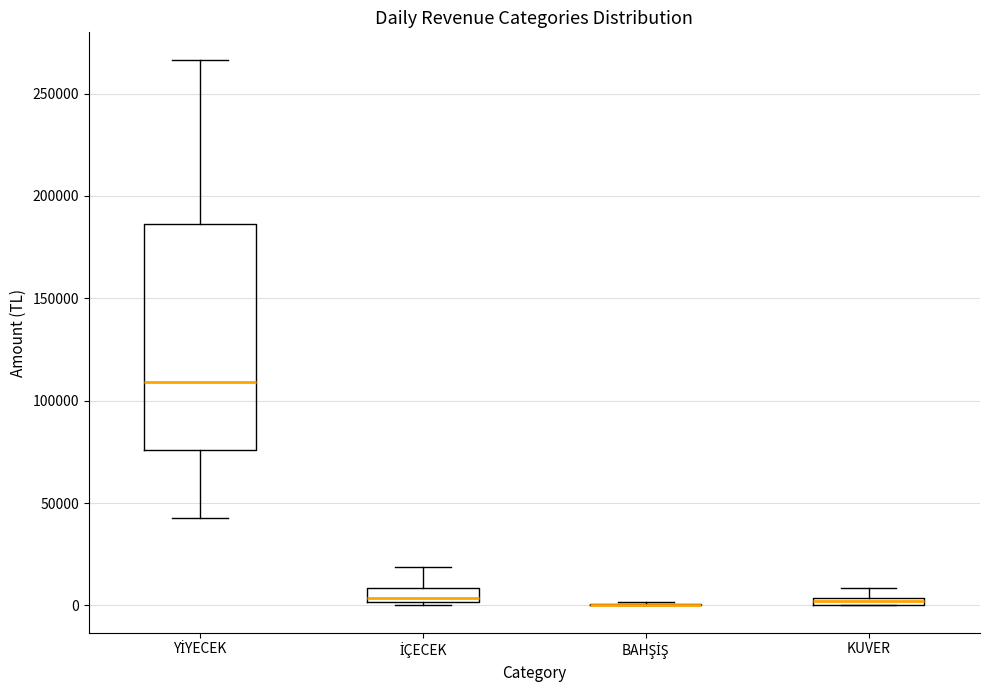

Where is the upper edge of the box for KUVER on the y-axis? The values are not printed on the chart, so give them approximately, as read against the axis.

5000